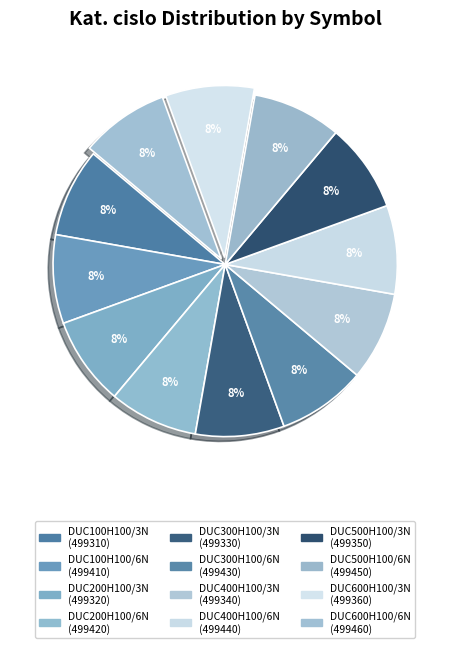

True or false: DUC500H100/6N accounts for 8% of the total.

True